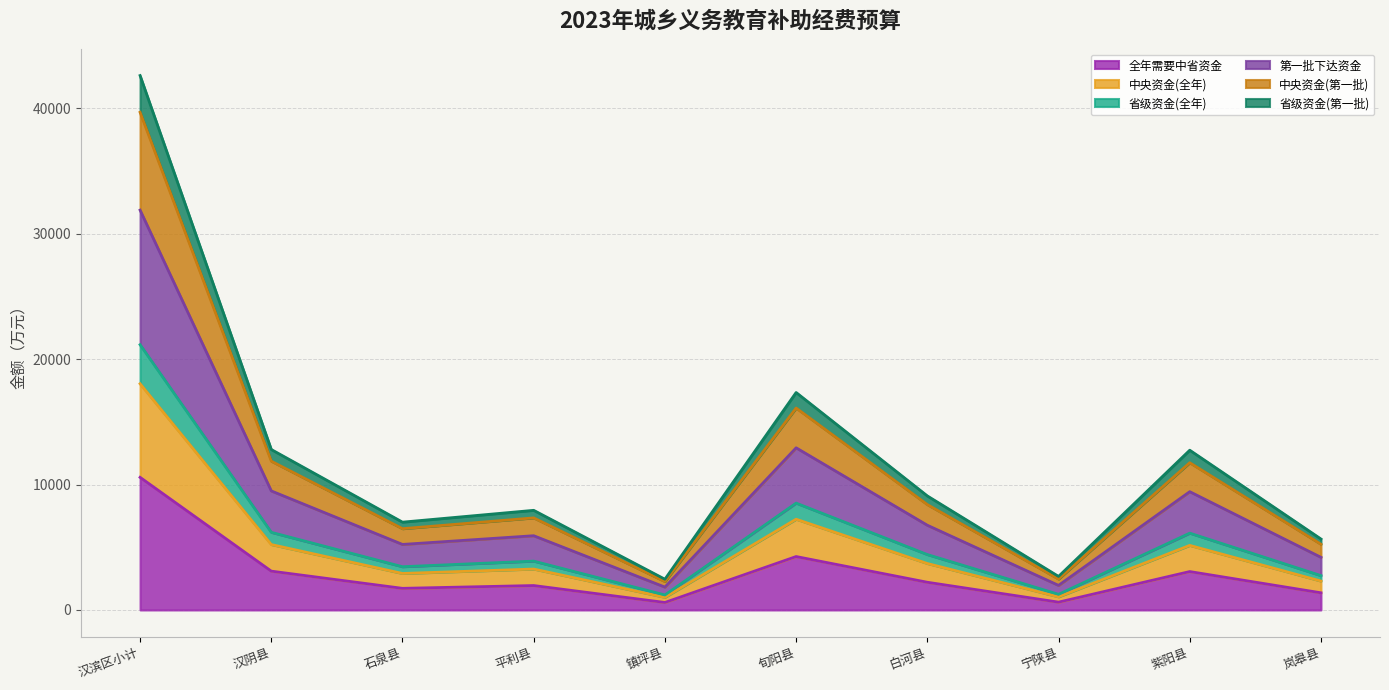

What is the label of the 1st point from the right?

岚皋县